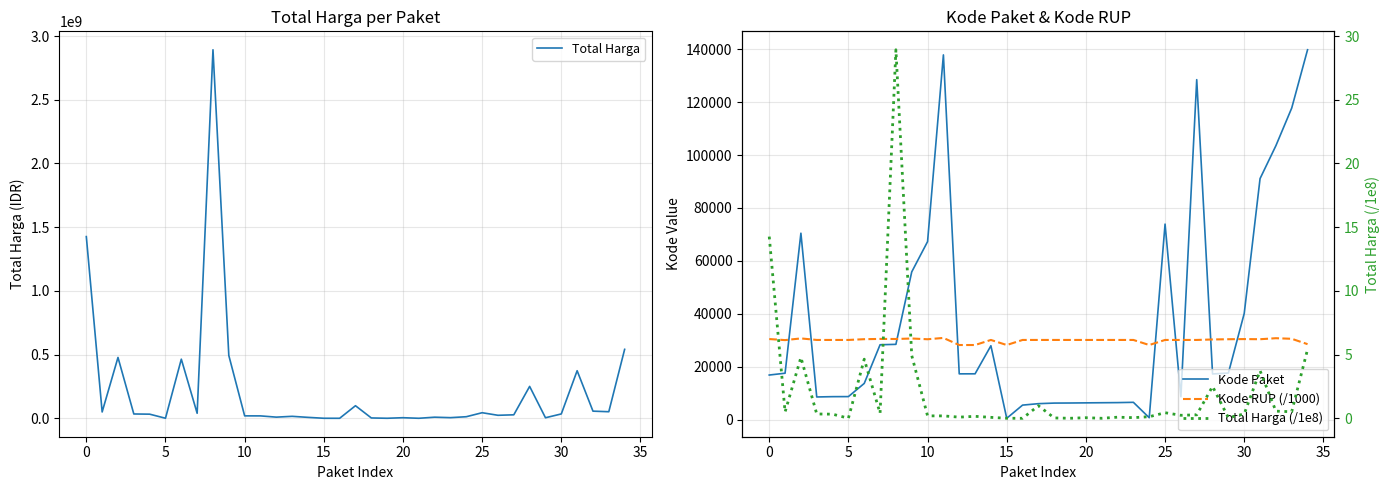

True or false: Kode Paket and Total Harga intersect in this chart.

False